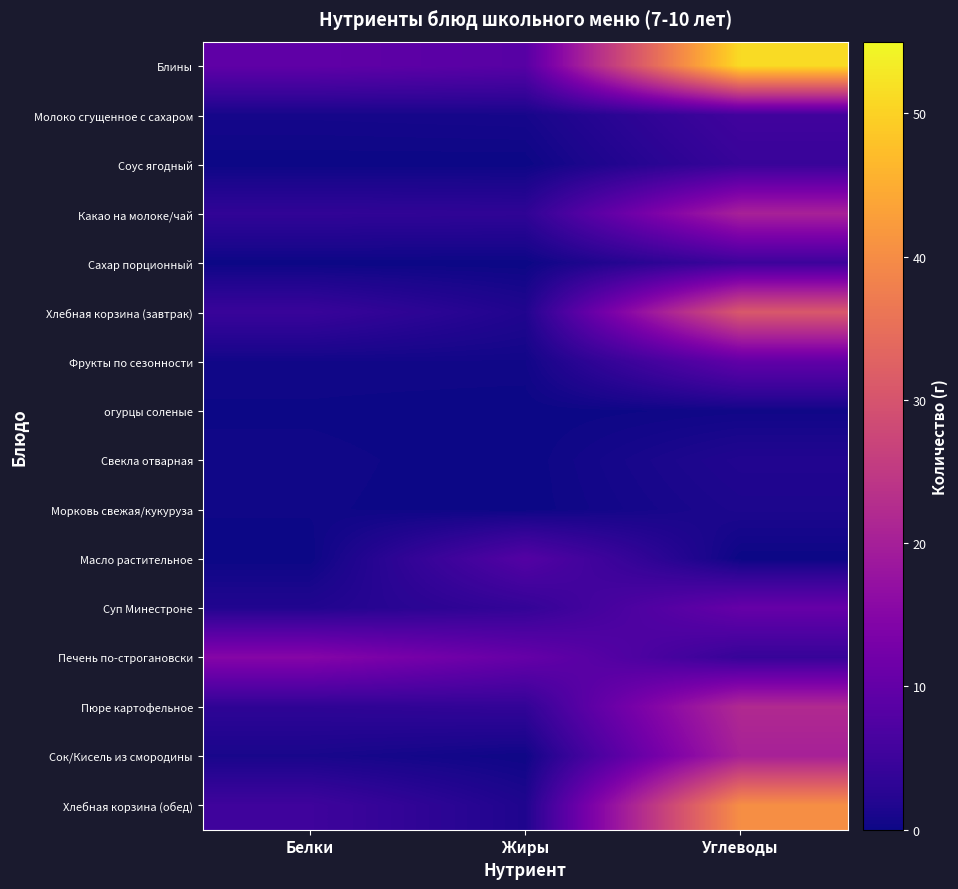

At which category is the sum across all series the highest?

Углеводы